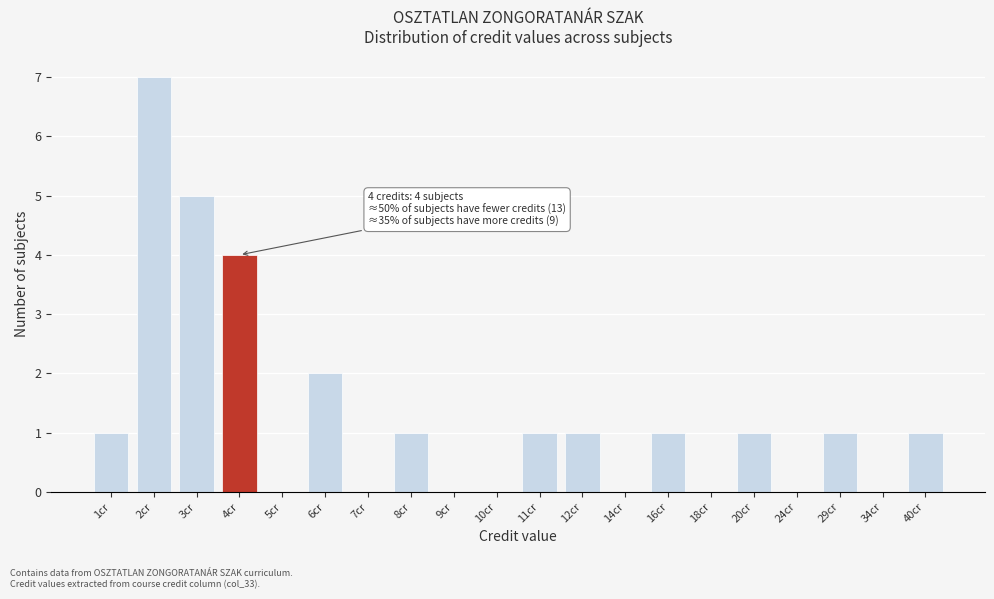

Reading left to right, extract all data points from this chart.

1cr=1	2cr=7	3cr=5	4cr=4	5cr=0	6cr=2	7cr=0	8cr=1	9cr=0	10cr=0	11cr=1	12cr=1	14cr=0	16cr=1	18cr=0	20cr=1	24cr=0	29cr=1	34cr=0	40cr=1